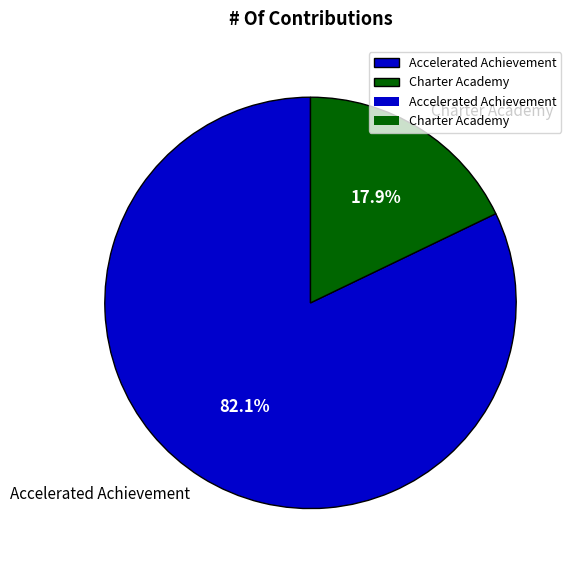

Count the number of slices in the pie.

2